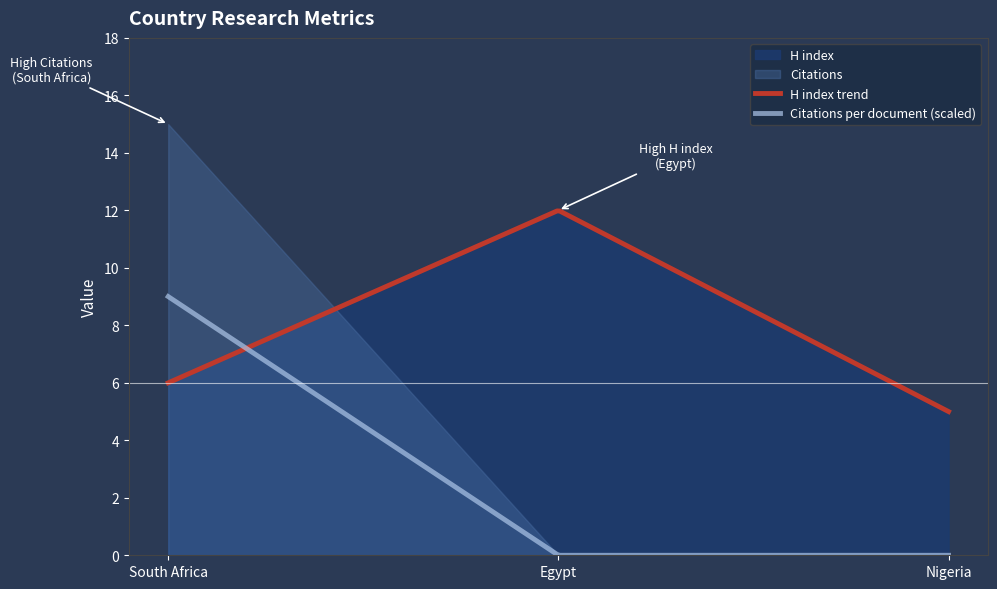

Between Nigeria and South Africa, which is larger?

South Africa